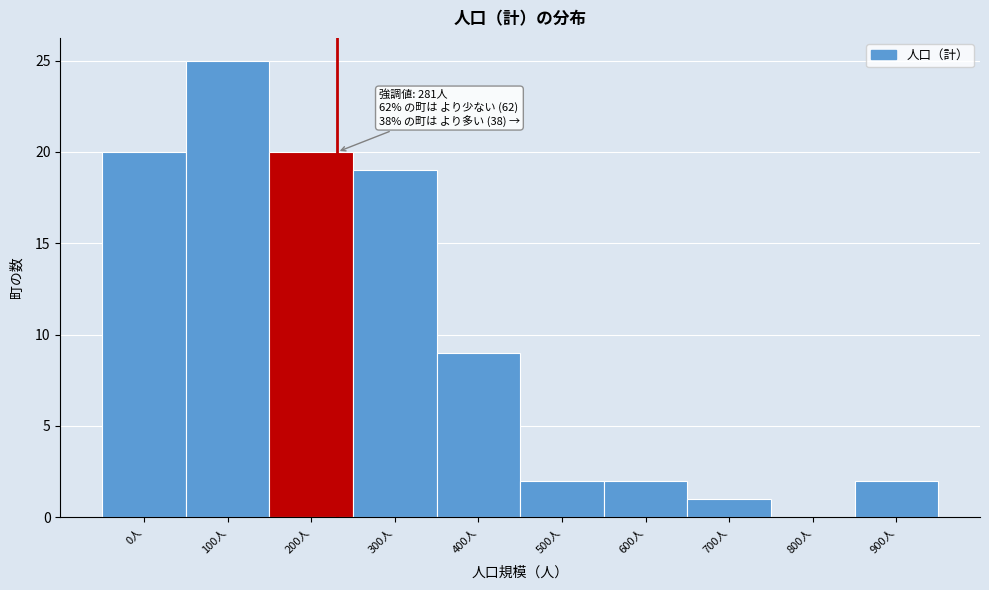

Where is the data nearest to the value 12?

400人